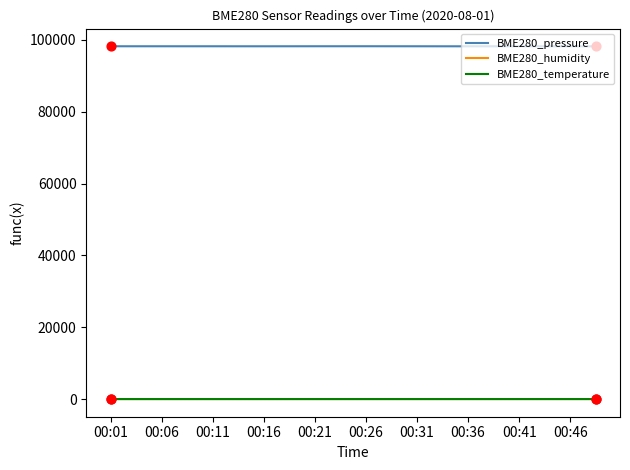

True or false: BME280_humidity and BME280_pressure cross at least once.

False